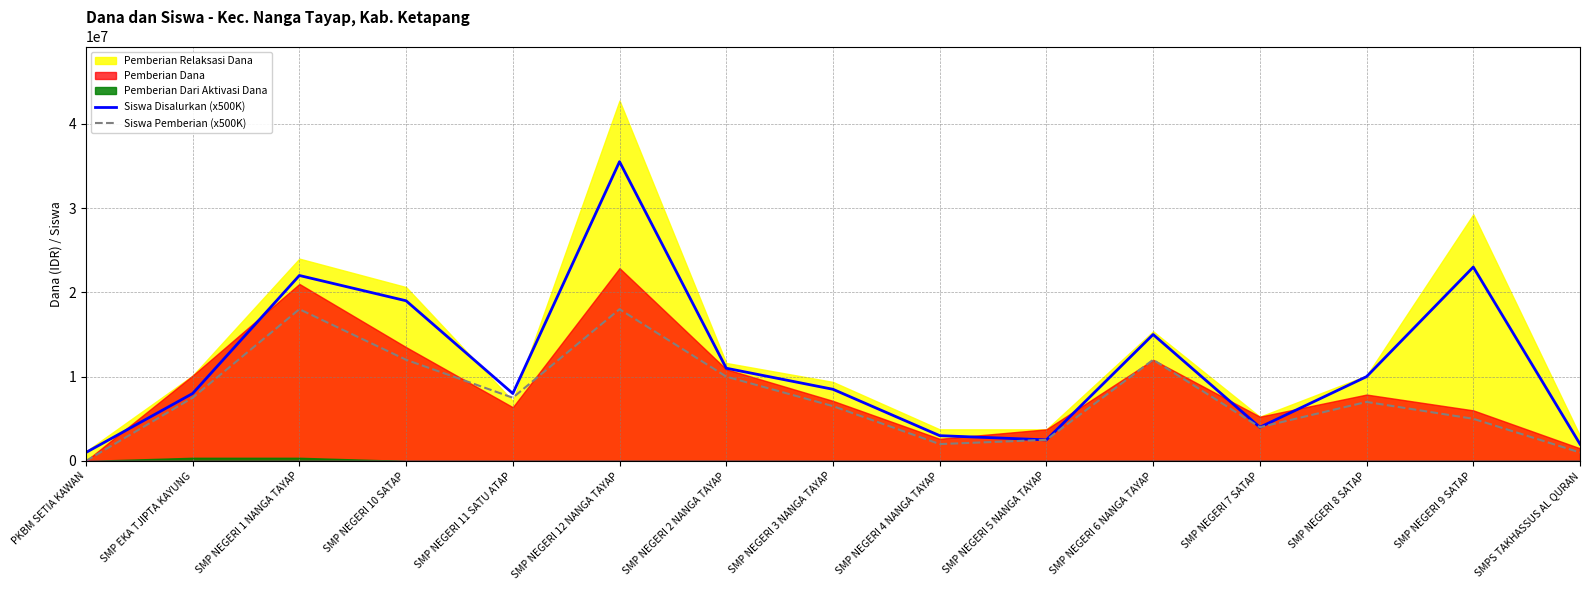

At which label does Siswa Pemberian (x500K) reach its minimum?

PKBM SETIA KAWAN